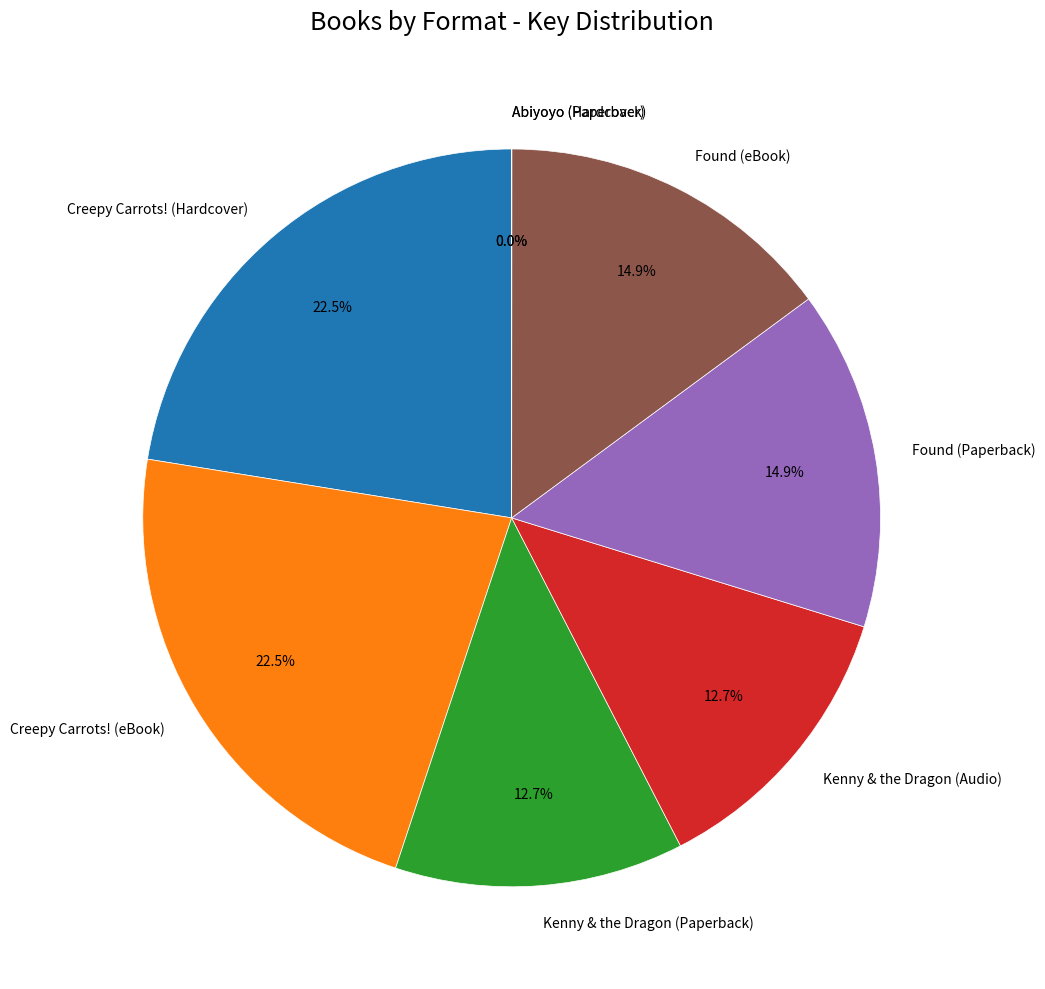

Is there a majority slice in this chart?

No